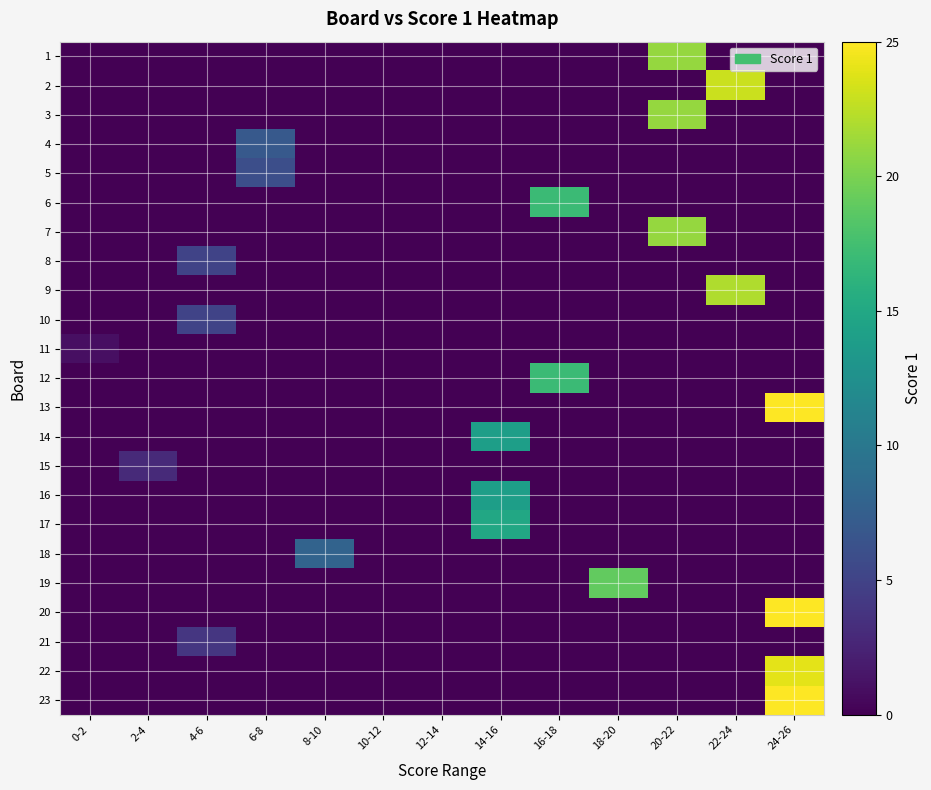

Rank the series at 0-2 from highest to lowest value.

11, 1, 2, 3, 4, 5, 6, 7, 8, 9, 10, 12, 13, 14, 15, 16, 17, 18, 19, 20, 21, 22, 23